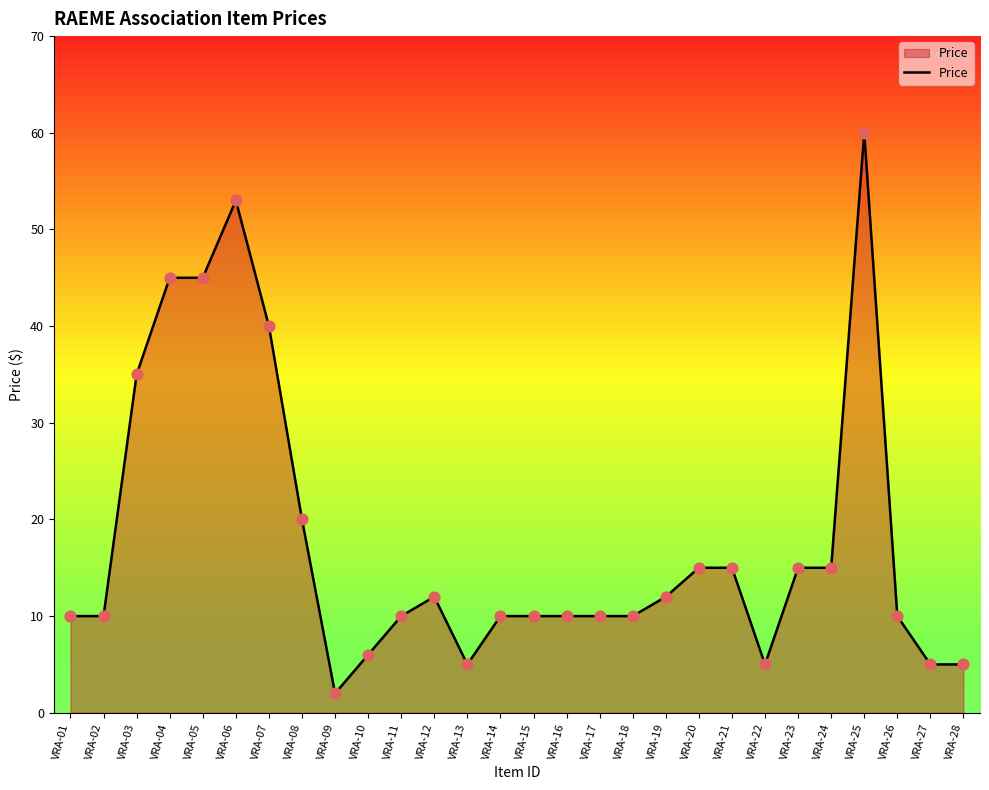

What is the change in value from VRA-06 to VRA-23?

-38